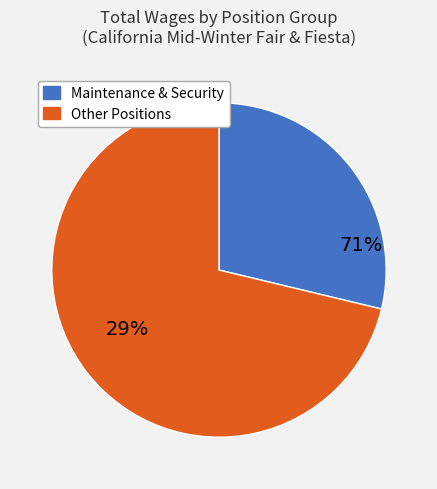

True or false: Maintenance accounts for 12% of the total.

False